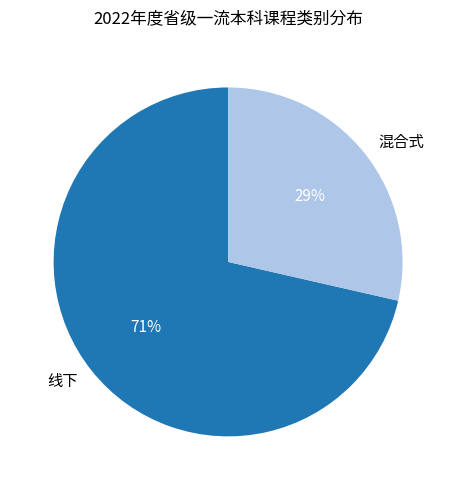

To the nearest percent, what percentage of the pie is 线下?

71%